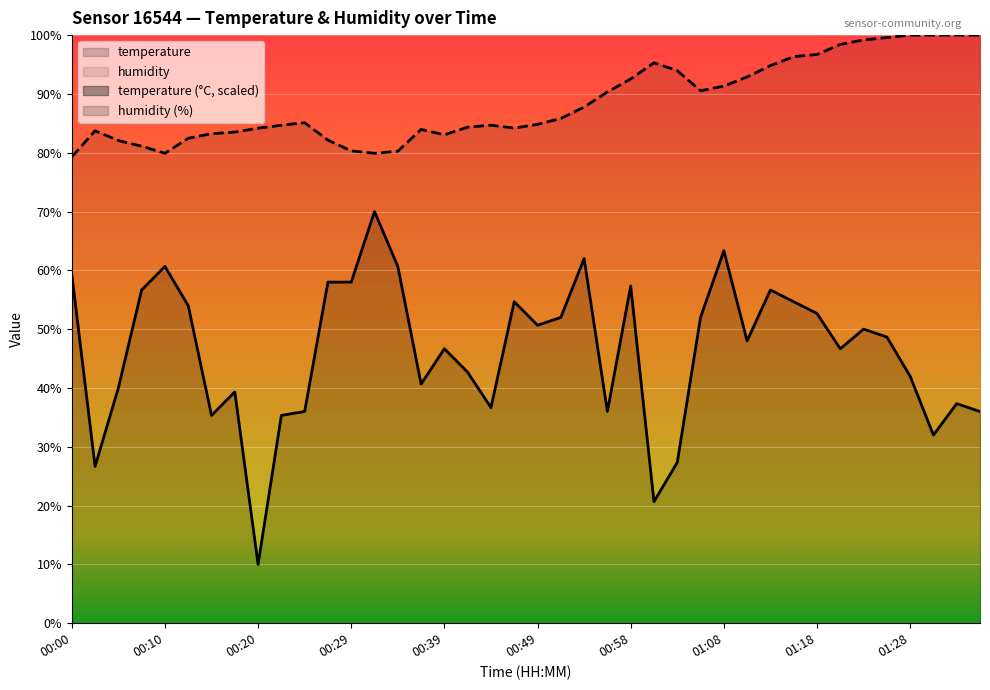

List the series in order of their peak value, lowest first.

temperature, humidity